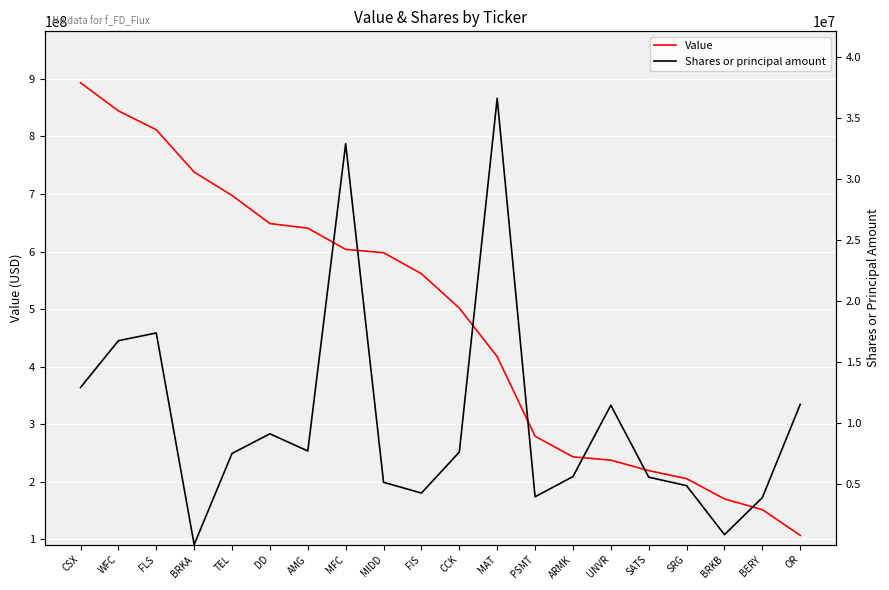

Reading left to right, transcribe all the data shown in this chart.

Value: 893288000	844400000	811569000	738106000	697442000	648674000	640585000	603755000	598020000	561440000	501740000	417389000	279125000	243330000	237539000	219397000	205461000	170146000	151473000	106967000
Shares or principal amount: 12895737	16740678	17374631	2367	7484890	9096535	7685484	32915815	5115654	4228981	7595218	36645254	3925810	5583523	11442125	5537535	4835506	817933	3857224	11511726